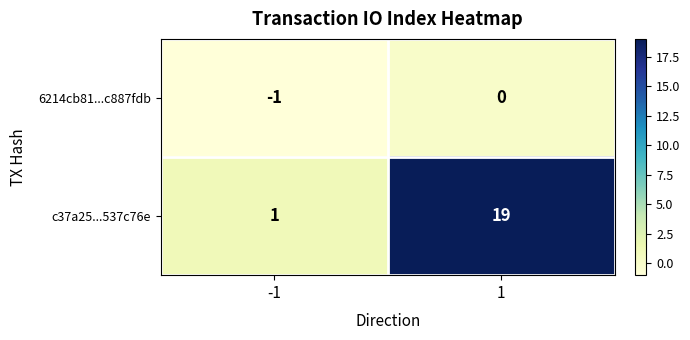

Rank the series at 1 from lowest to highest value.

6214cb81...c887fdb, c37a25...537c76e